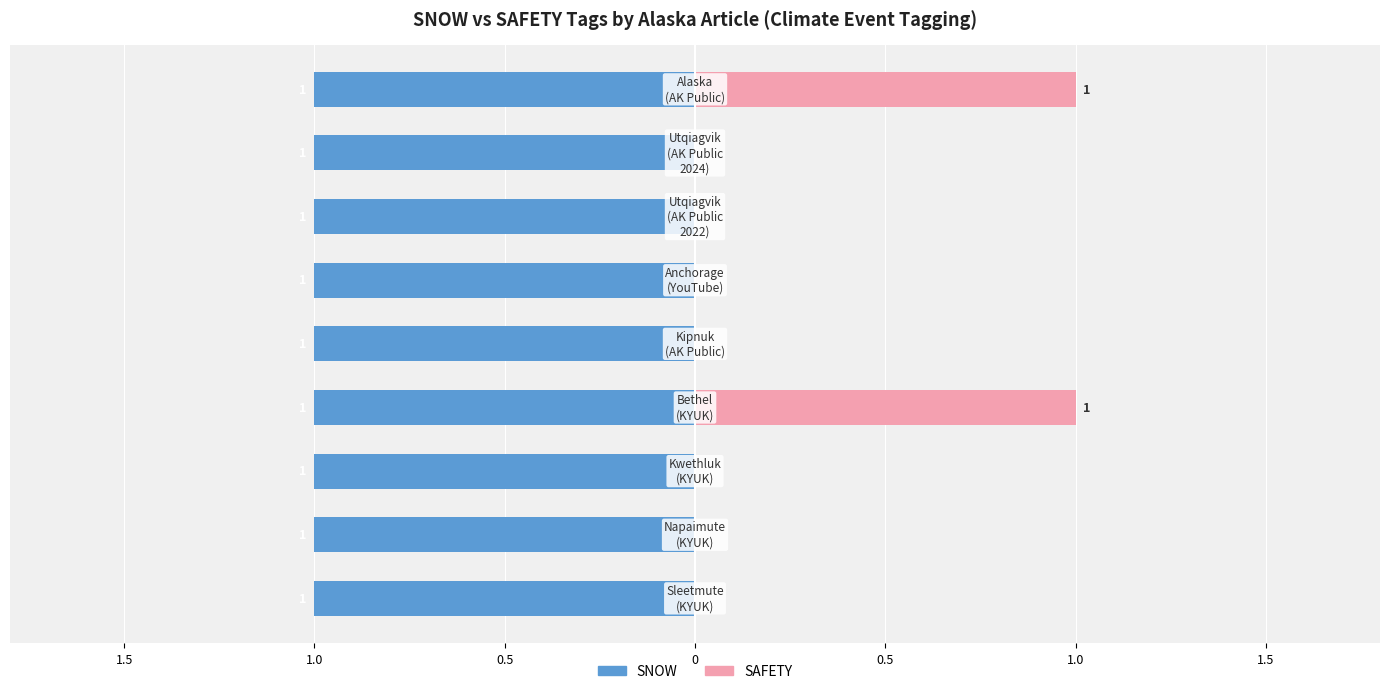

Which series has the widest spread of values?

SAFETY